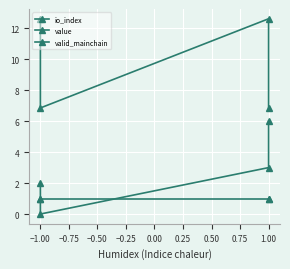

Rank the series at 1.00 from highest to lowest value.

value, io_index, valid_mainchain